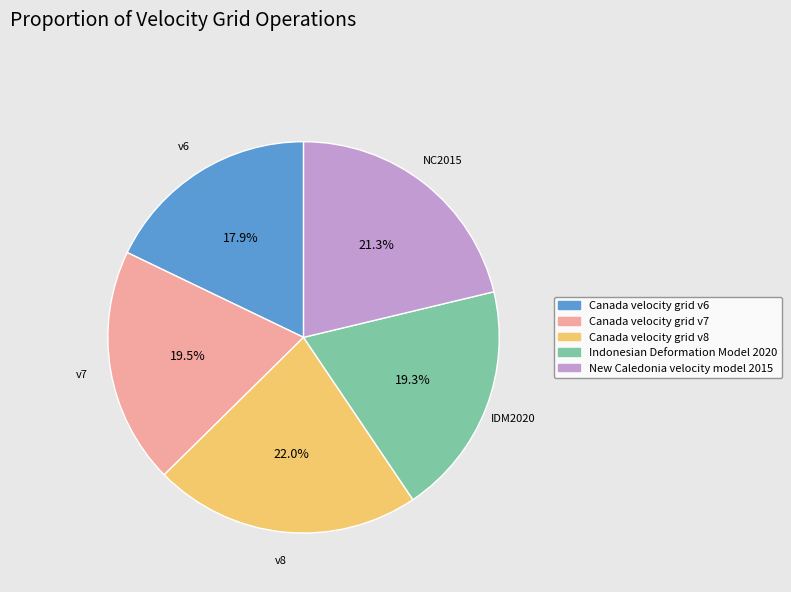

Is it true that Canada velocity grid v8 is 22% of the pie?

True